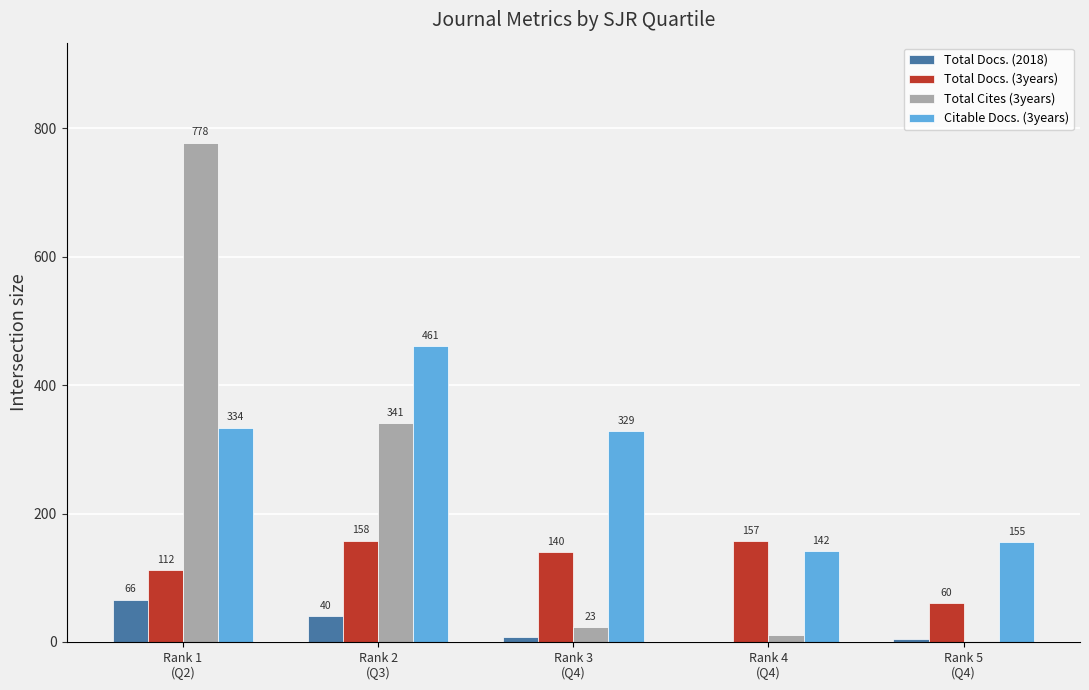

What is the maximum value shown in the chart?

778